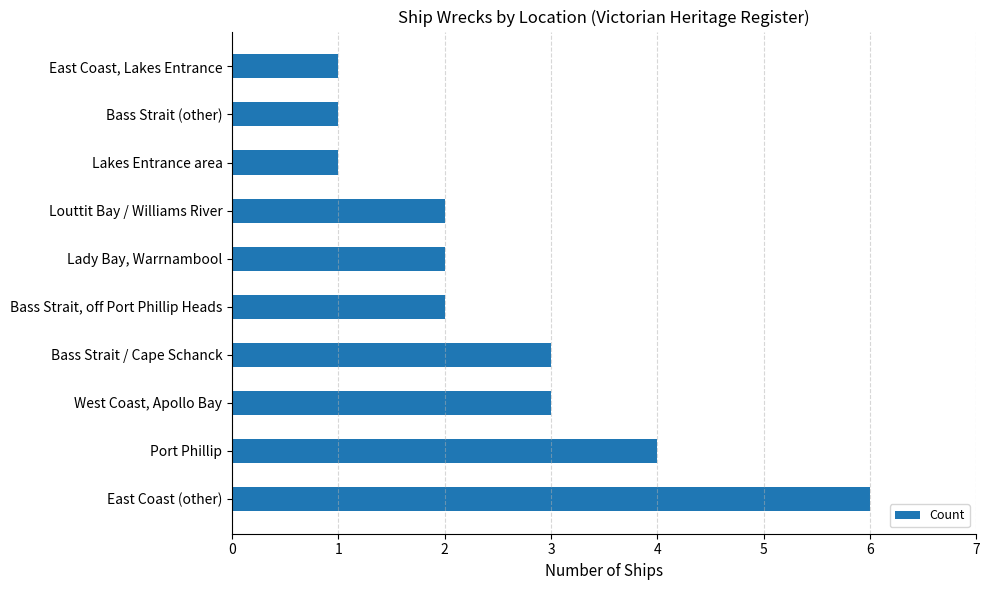

Between East Coast (other) and Louttit Bay / Williams River, which is larger?

East Coast (other)